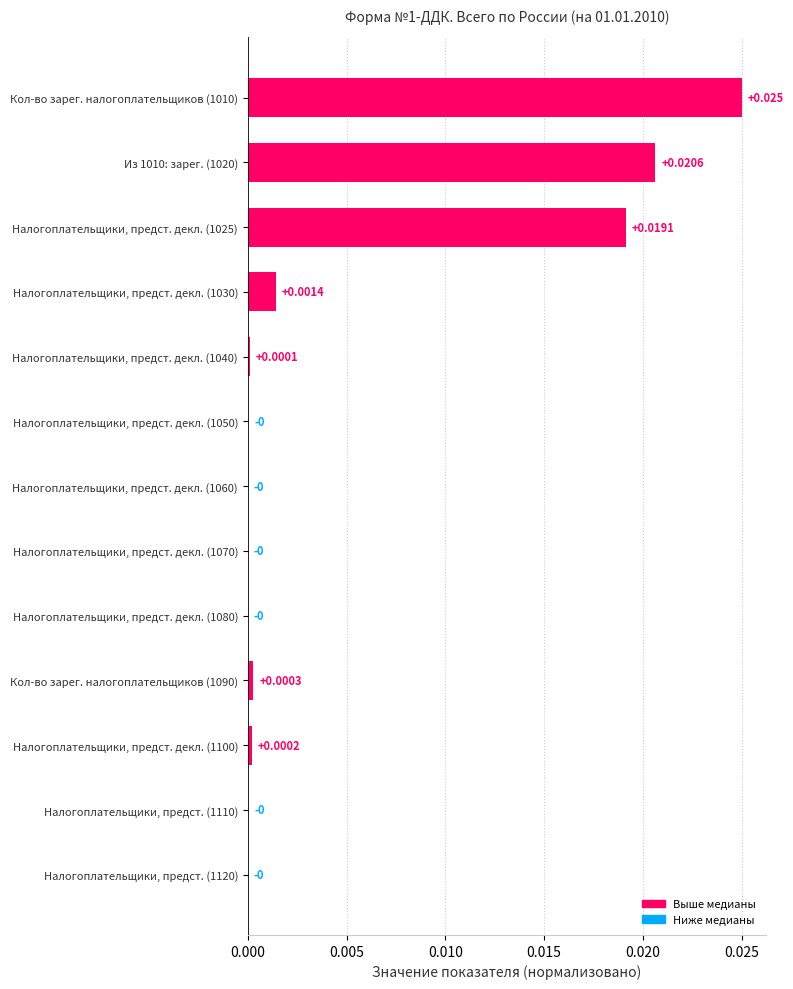

How many series are shown in this chart?

1